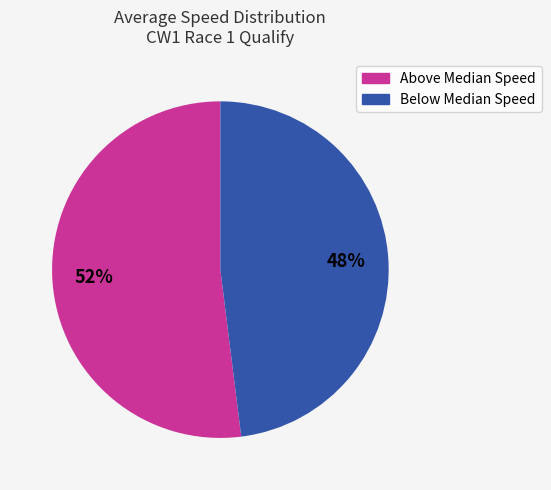

Is there a majority slice in this chart?

Yes